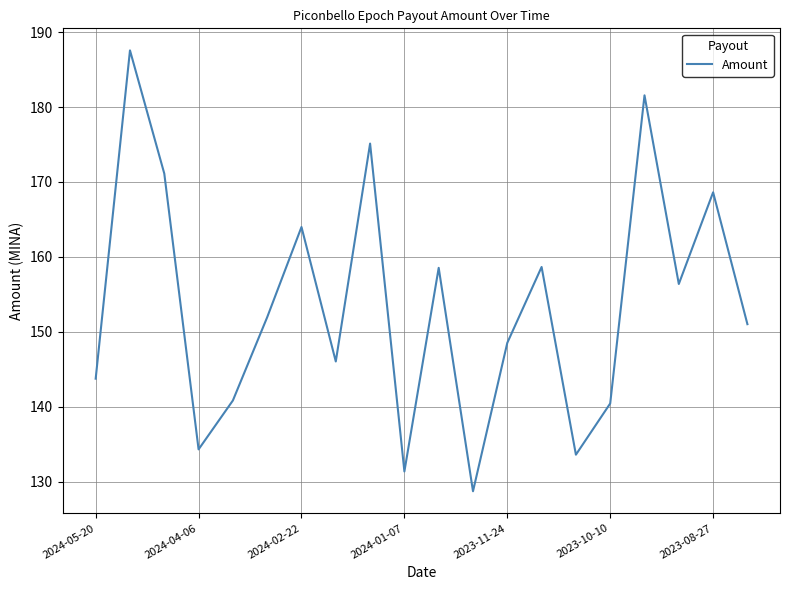

What is the minimum value shown in the chart?

128.8